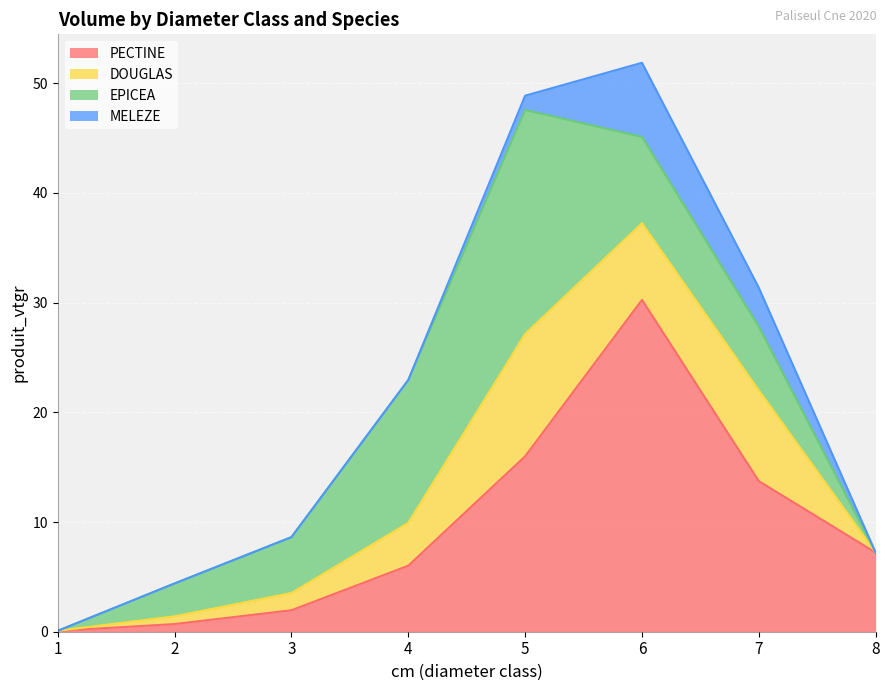

What is the value of the DOUGLAS point at the 3rd from the left?

1.6